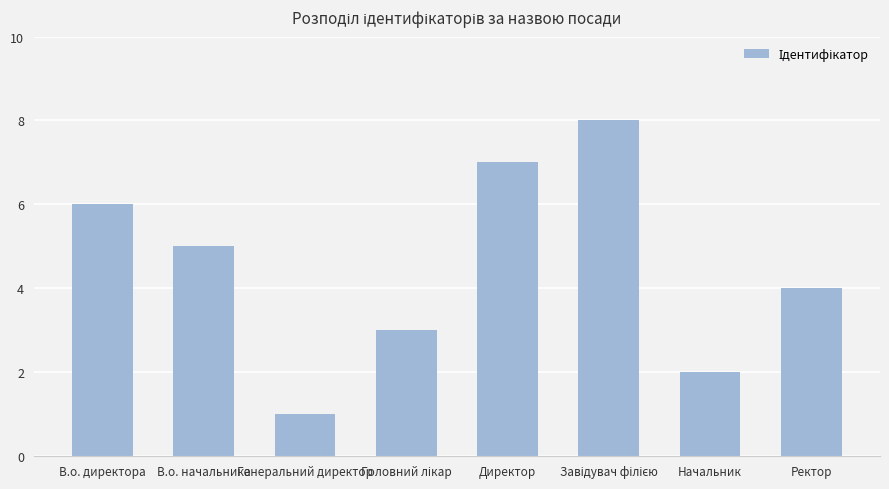

Is it true that the value at Директор is 12?

False